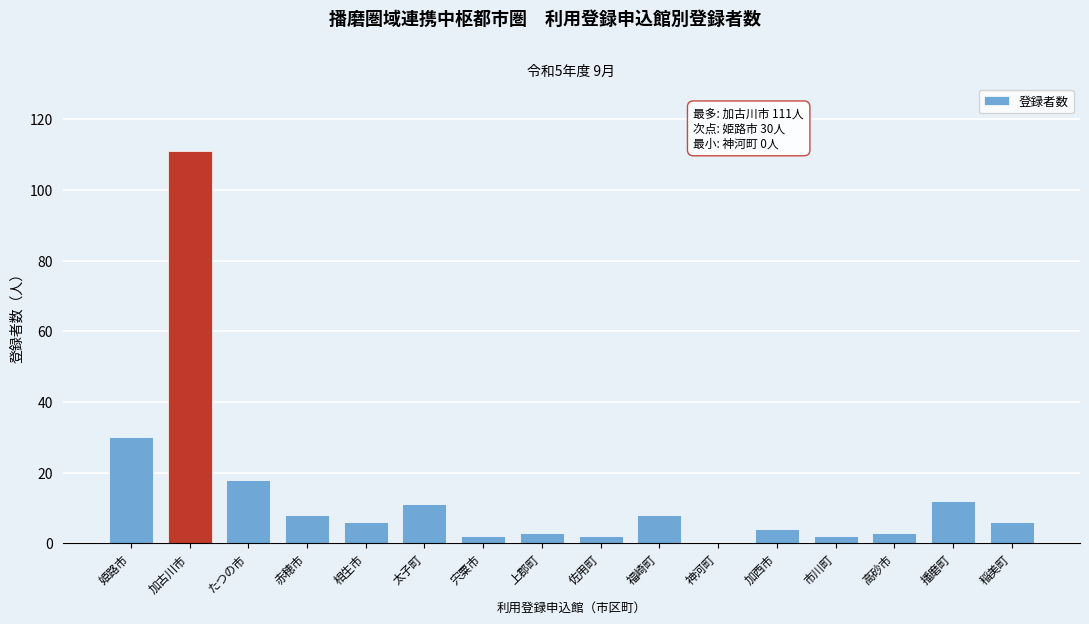

Reading right to left, extract all data points from this chart.

稲美町=6	播磨町=12	高砂市=3	市川町=2	加西市=4	神河町=0	福崎町=8	佐用町=2	上郡町=3	宍粟市=2	太子町=11	相生市=6	赤穂市=8	たつの市=18	加古川市=111	姫路市=30